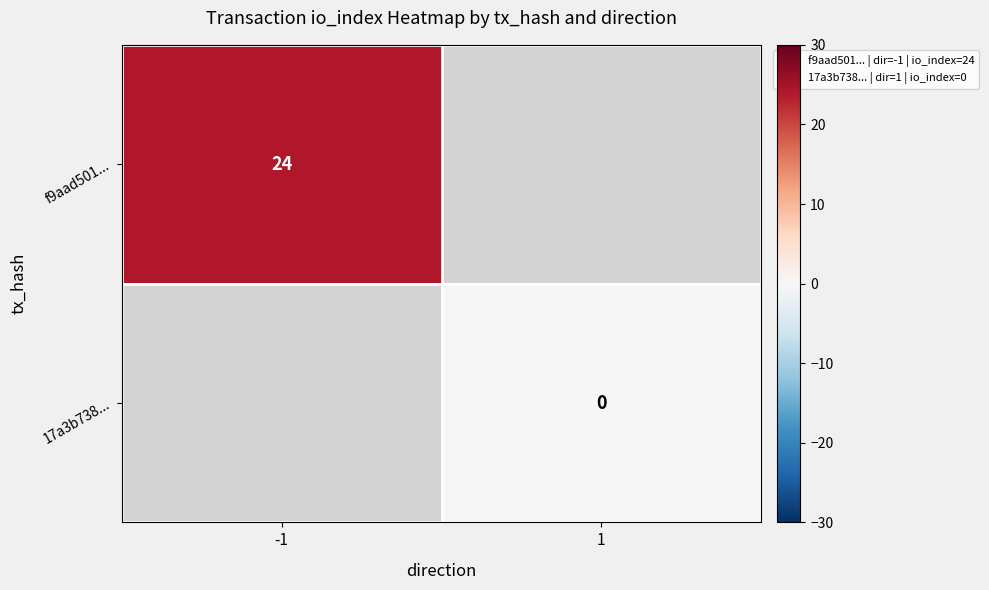

List the series in order of their overall mean, highest first.

f9aad501..., 17a3b738...